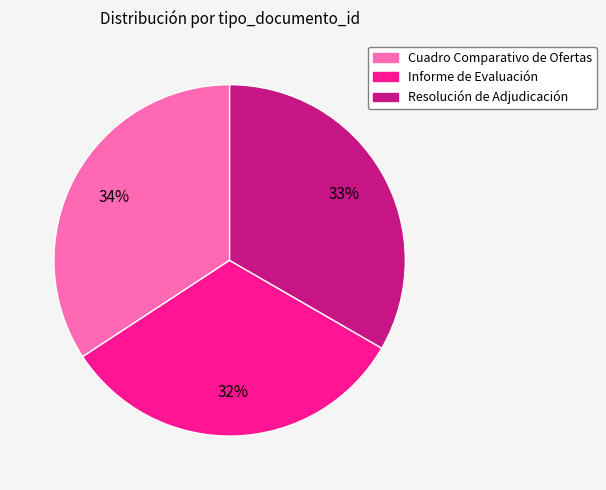

The Informe de Evaluación slice represents 32% of the pie. True or false?

True